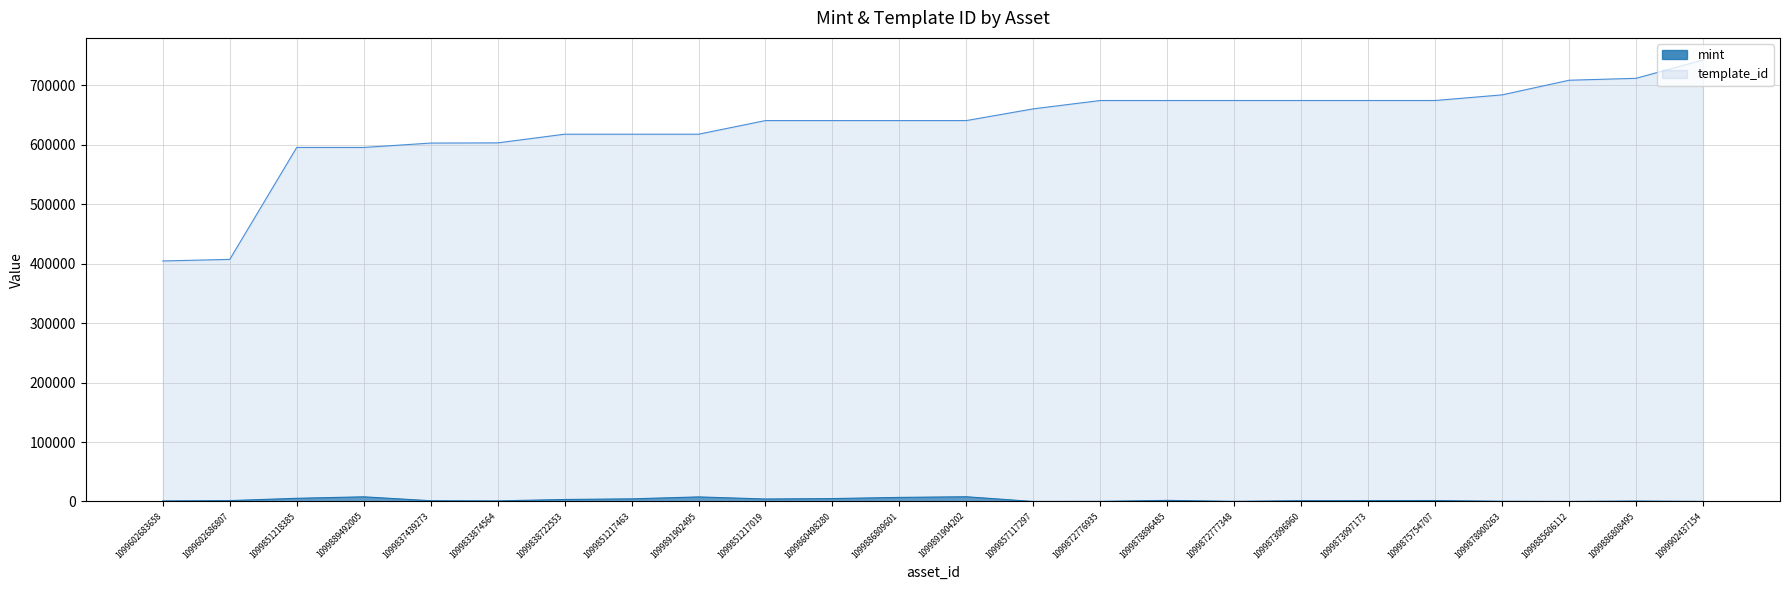

What is the value of the mint point at the 22nd from the left?

45